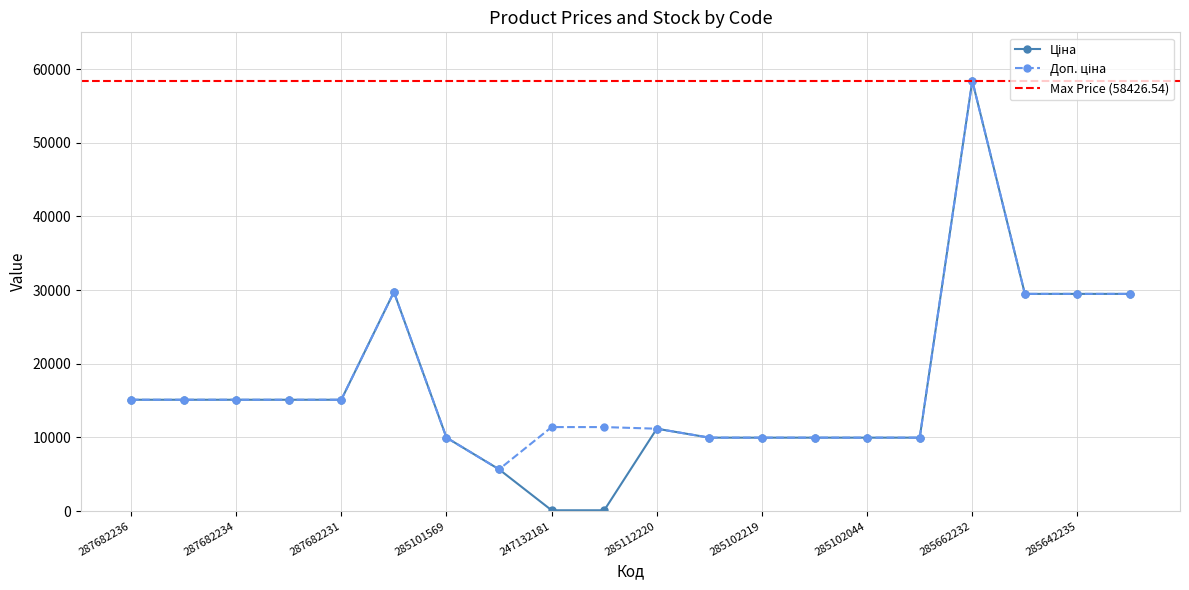

What is the label of the 19th point from the right?

287682235